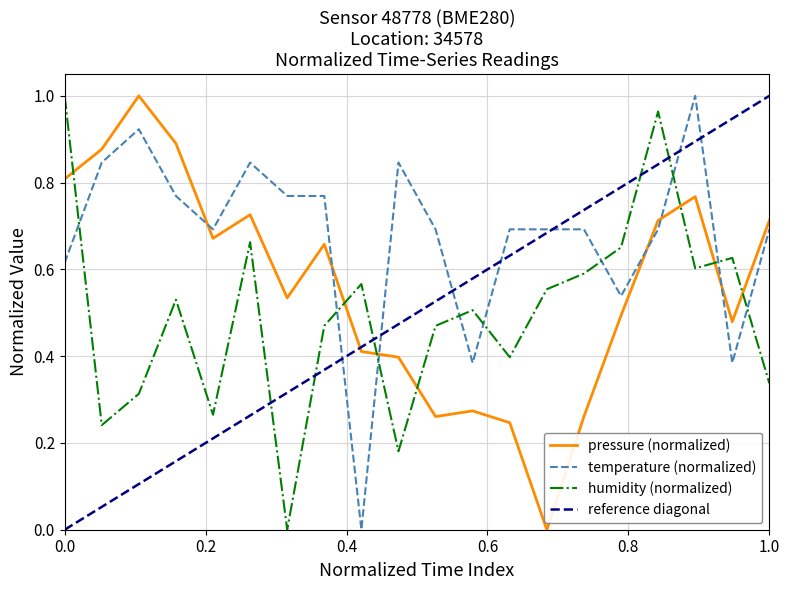

How many intersections are there between humidity (normalized) and temperature (normalized)?

9